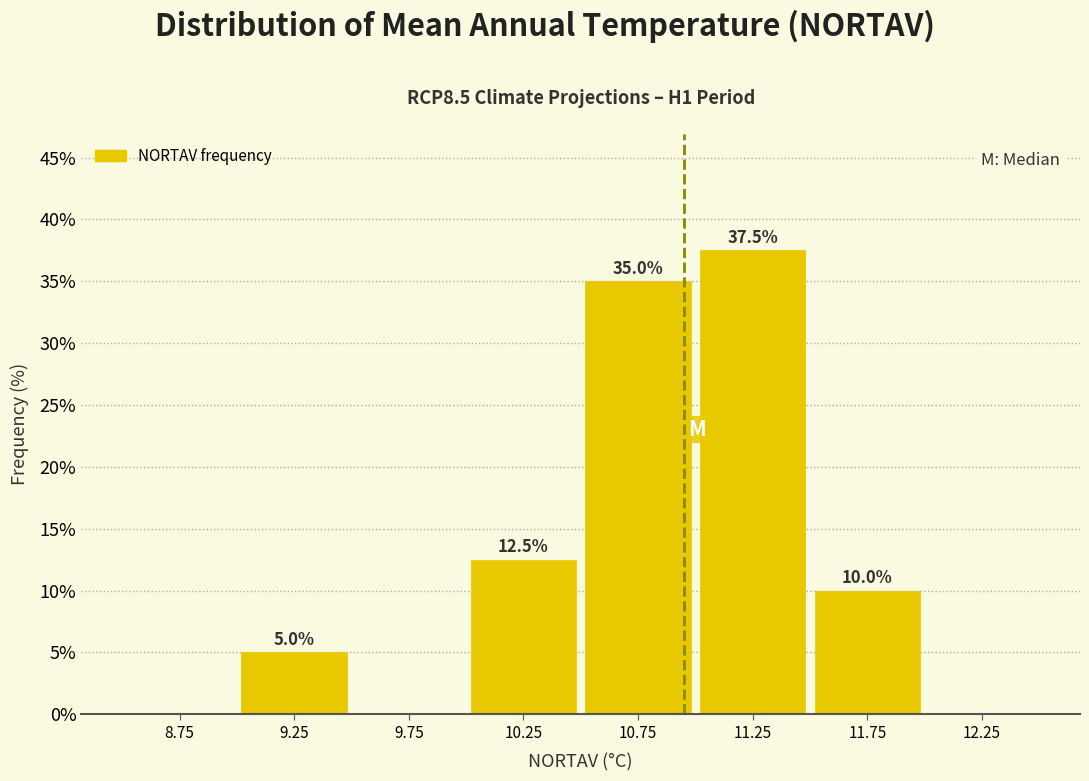

Over which range of the x-axis is the bar tallest?

11.0 to 11.5